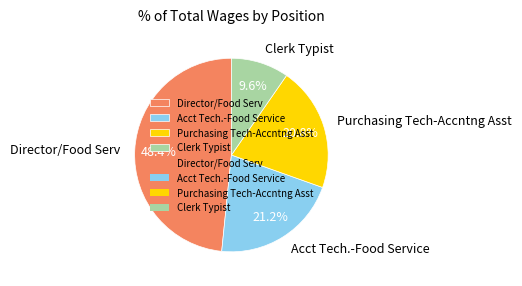

What is the smallest slice in the pie chart?

Clerk Typist